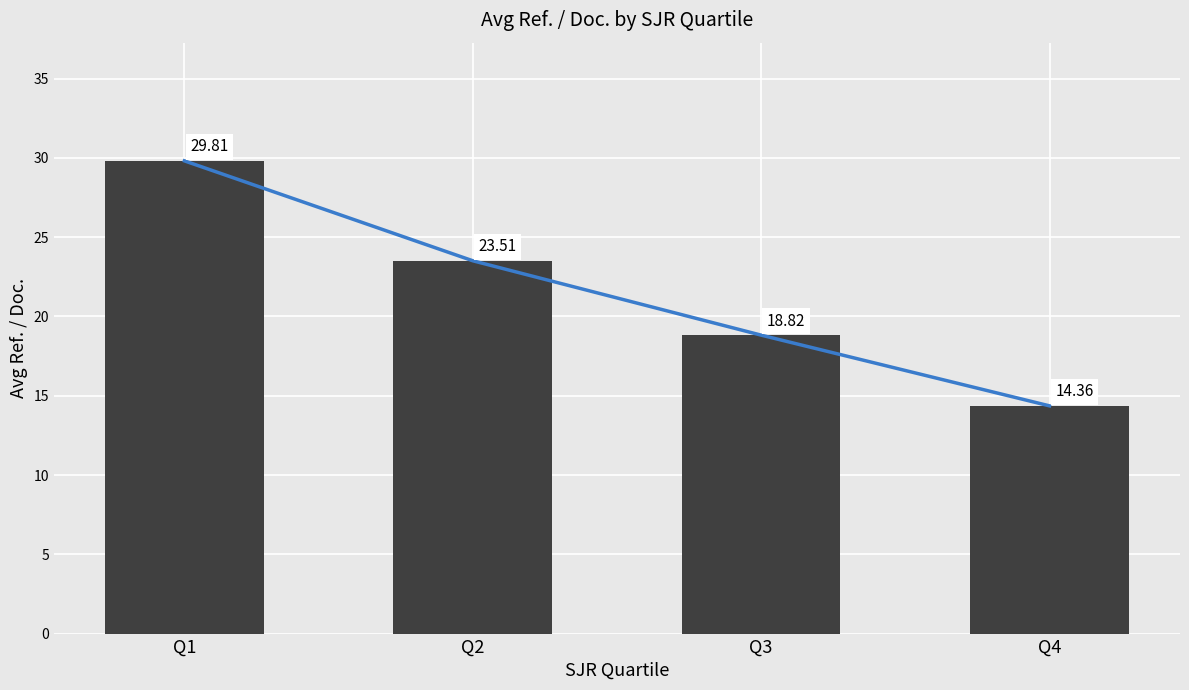

Reading right to left, extract all data points from this chart.

Trend: Q4=14.4	Q3=18.8	Q2=23.5	Q1=29.8
Avg Ref. / Doc.: Q4=14.4	Q3=18.8	Q2=23.5	Q1=29.8